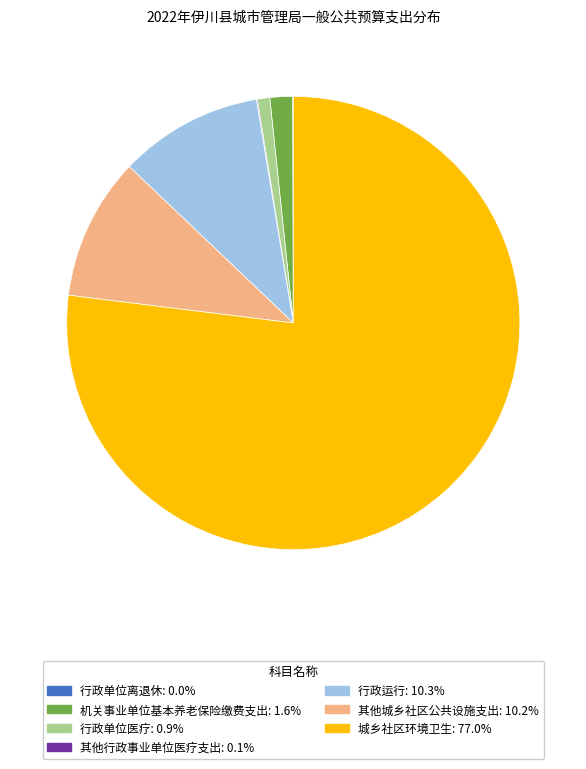

Which category has the biggest portion of the pie?

城乡社区环境卫生